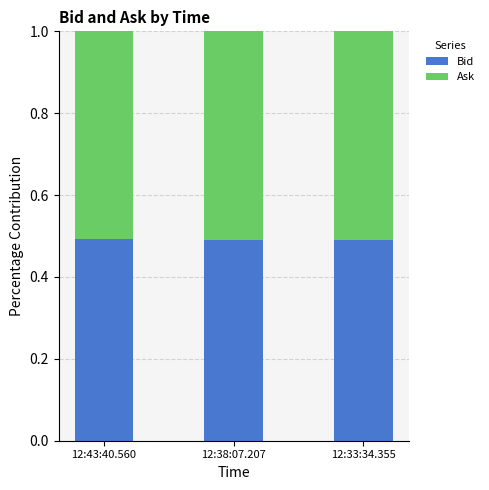

Does the chart contain stacked bars?

Yes